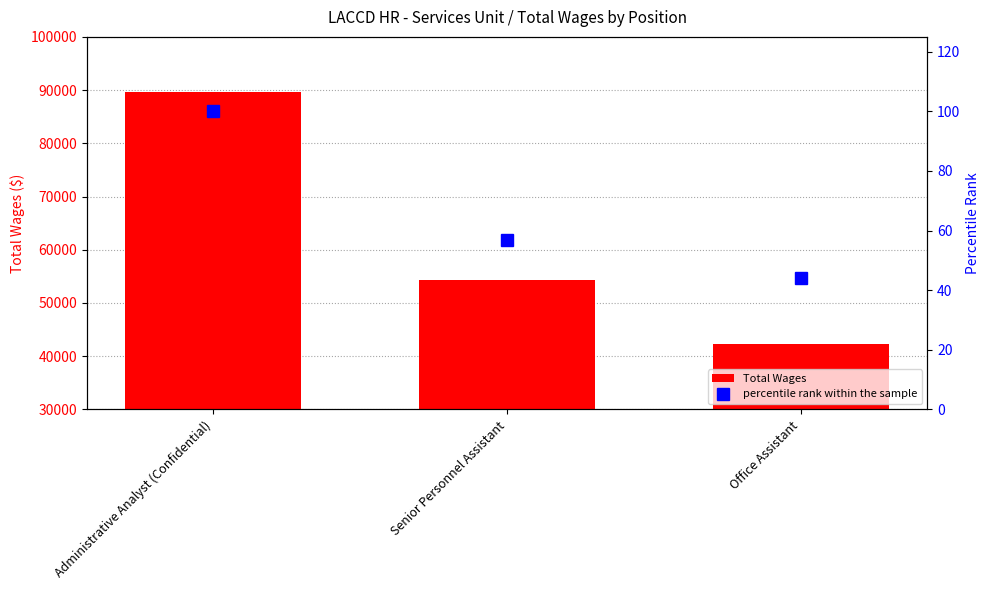

What is the difference between the maximum and second lowest values in the Total Wages series?

35228